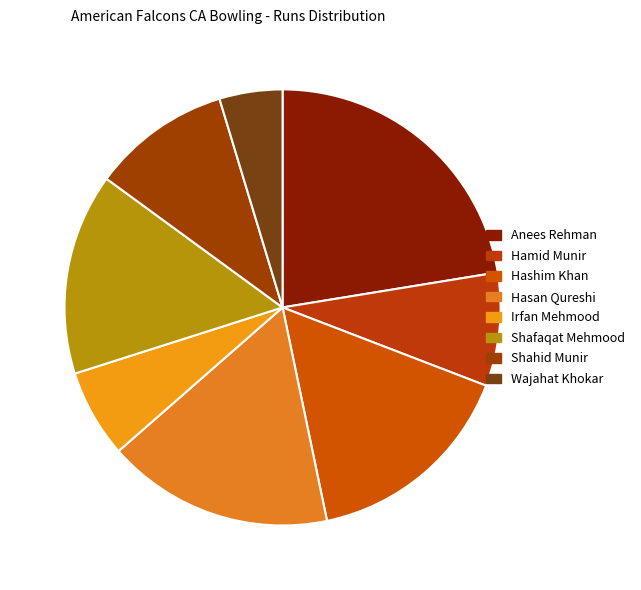

True or false: Hashim Khan accounts for 8% of the total.

False